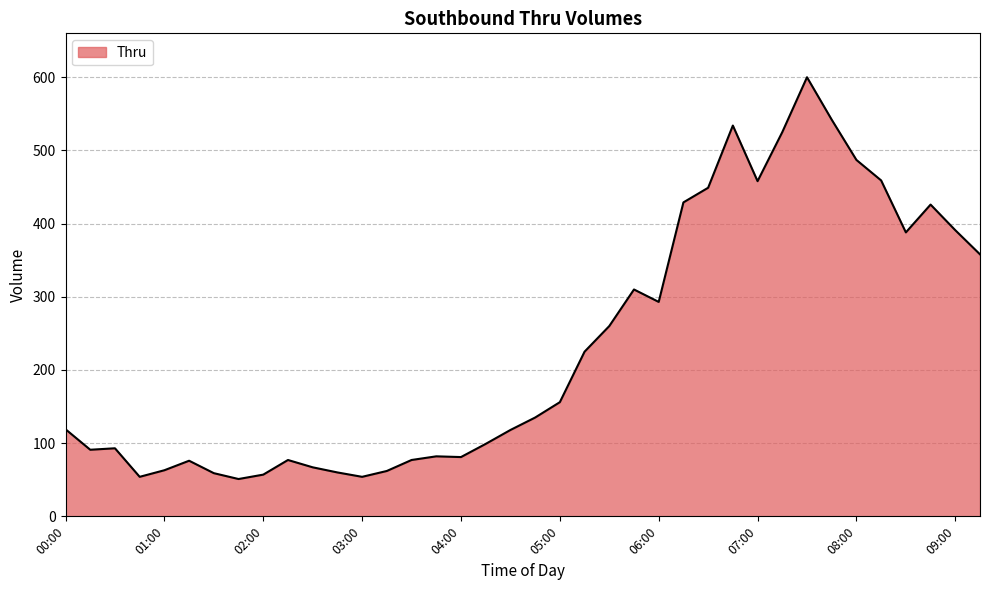

What is the smallest value displayed?

51